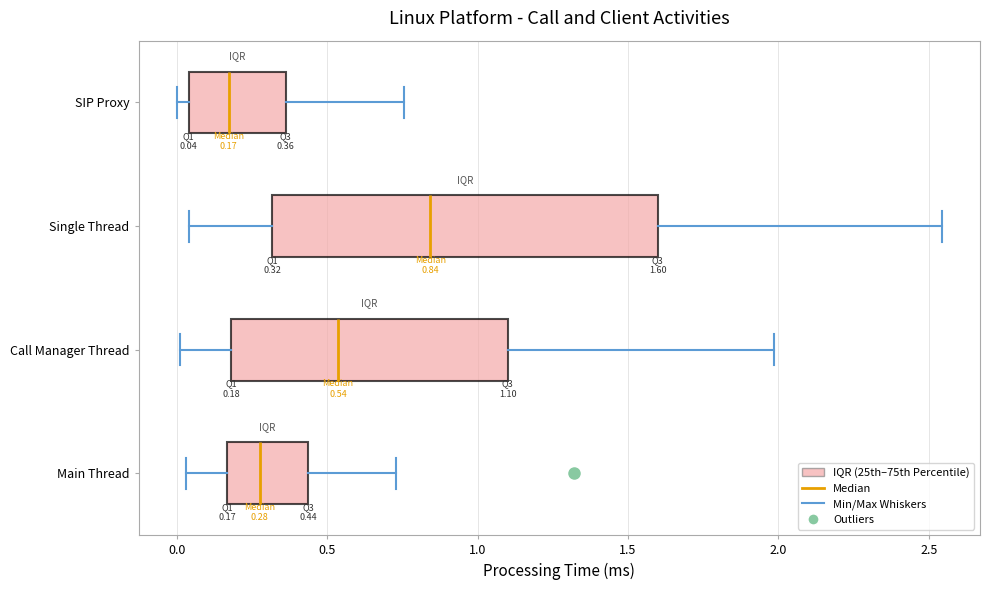

Comparing the boxes themselves (not the whiskers), which one is the widest?

Single Thread